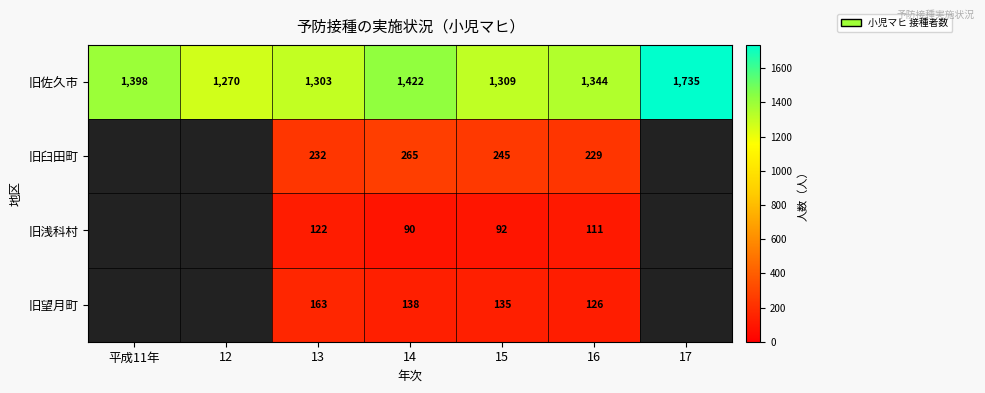

What is the total value across all series at 16?

1810